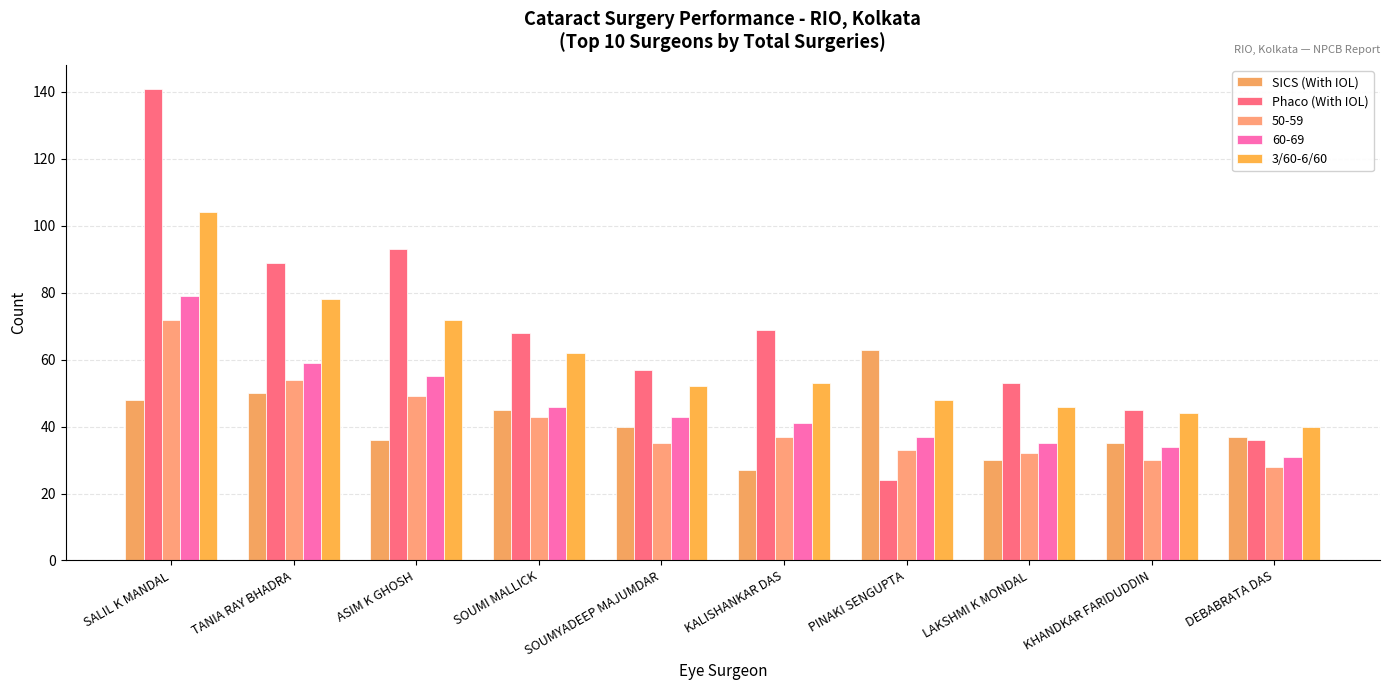

List the series in order of their peak value, lowest first.

SICS (With IOL), 50-59, 60-69, 3/60-6/60, Phaco (With IOL)